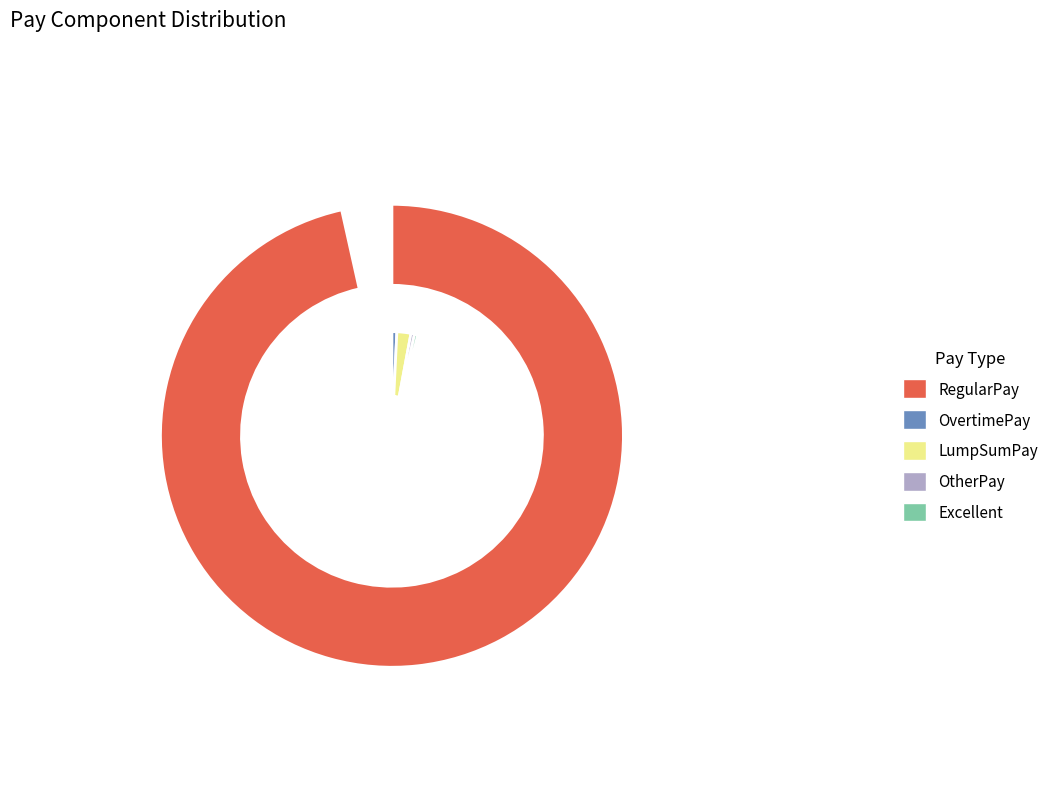

Which series has the largest range (max minus min)?

RegularPay